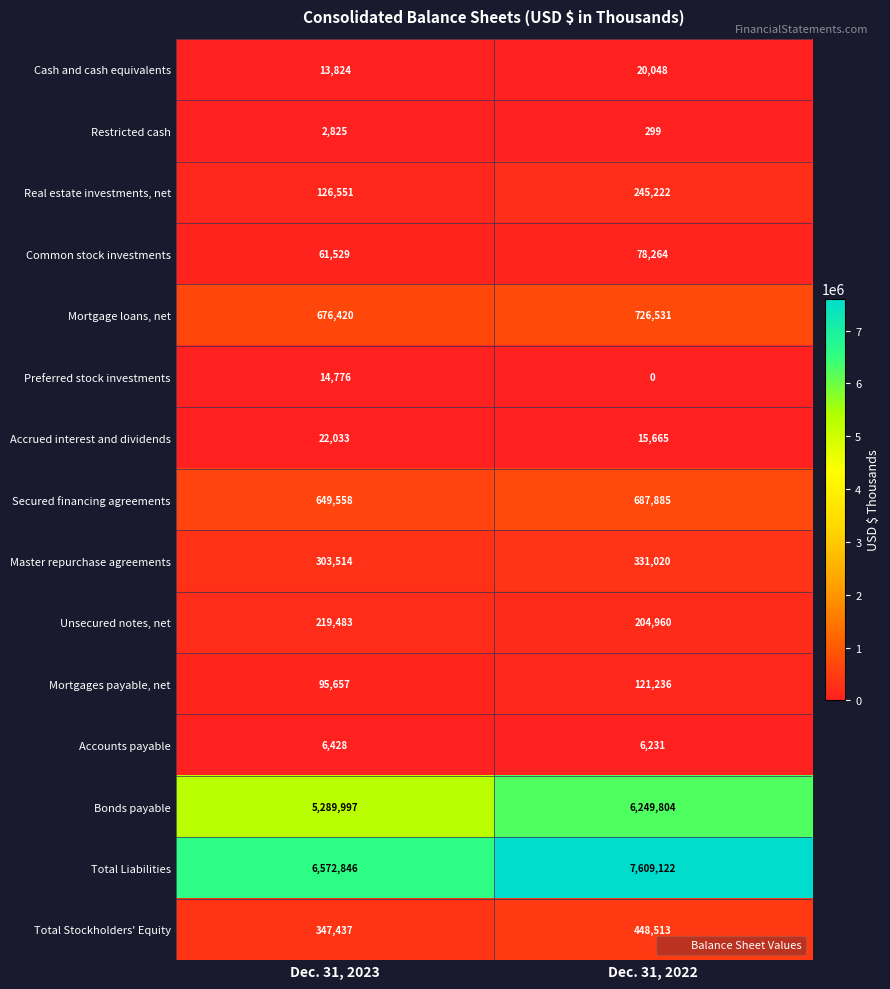

What is the difference between the Real estate investments, net values at Dec. 31, 2023 and Dec. 31, 2022?

118671